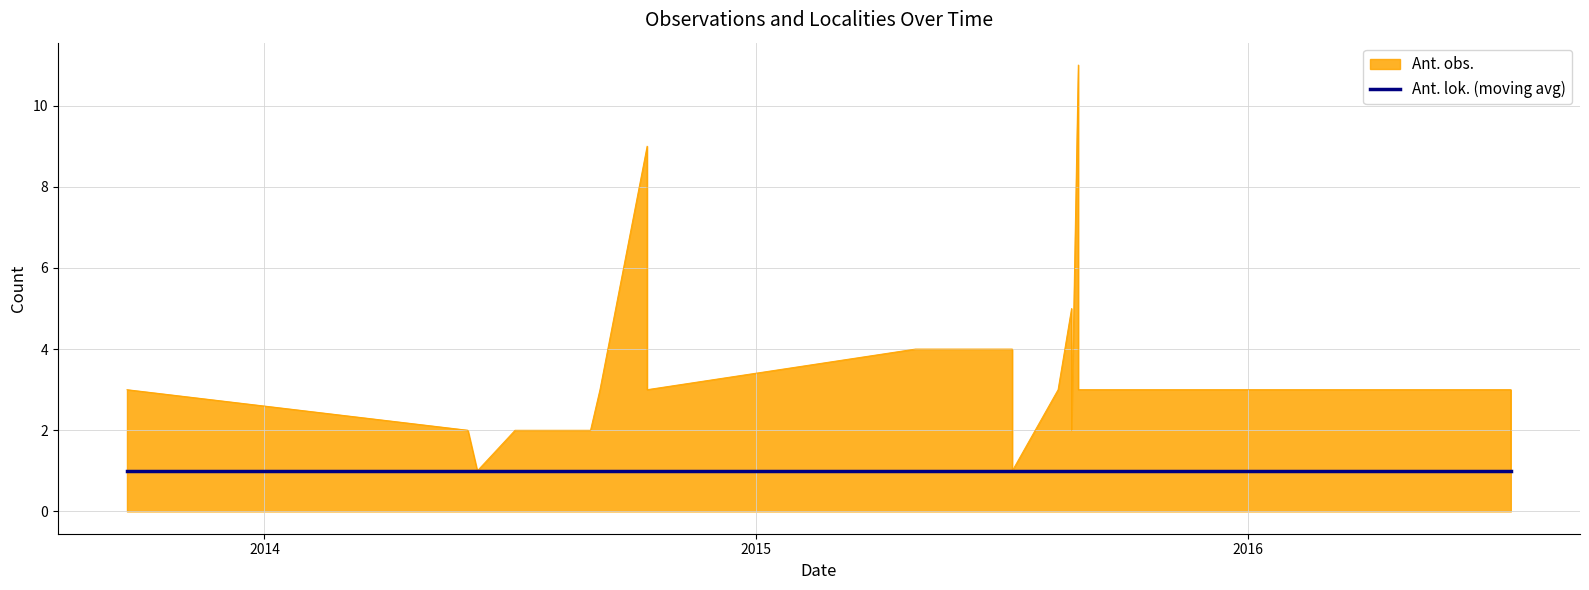

List the labels in order of value, smallest first.

2014-06-08, 2015-07-10, 2016-07-14, 2014-06-01, 2014-06-01, 2014-07-06, 2014-07-06, 2014-07-06, 2014-08-31, 2015-08-23, 2016-07-14, 2016-07-14, 2013-09-21, 2013-09-21, 2014-09-07, 2014-10-12, 2015-08-13, 2015-08-28, 2015-08-28, 2016-07-14, 2016-07-14, 2014-10-12, 2014-10-12, 2015-04-29, 2015-07-10, 2015-08-28, 2015-08-23, 2015-08-28, 2015-08-28, 2015-08-28, 2015-08-28, 2015-08-28, 2014-10-12, 2015-08-28, 2015-08-28